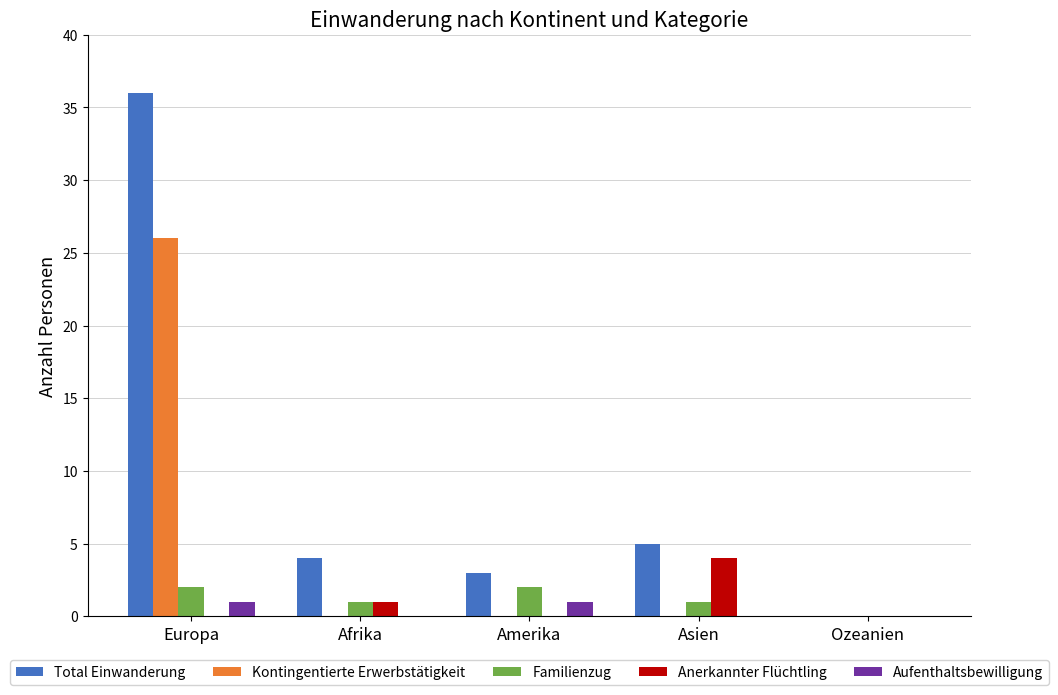

The value of Familienzug at Europa is 2. True or false?

True